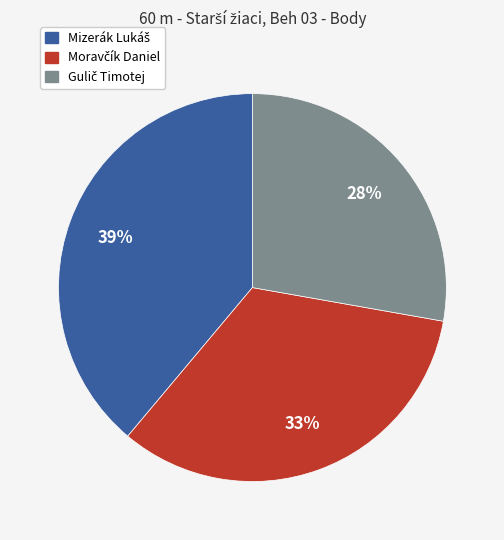

To the nearest percent, what is the average slice percentage?

33%